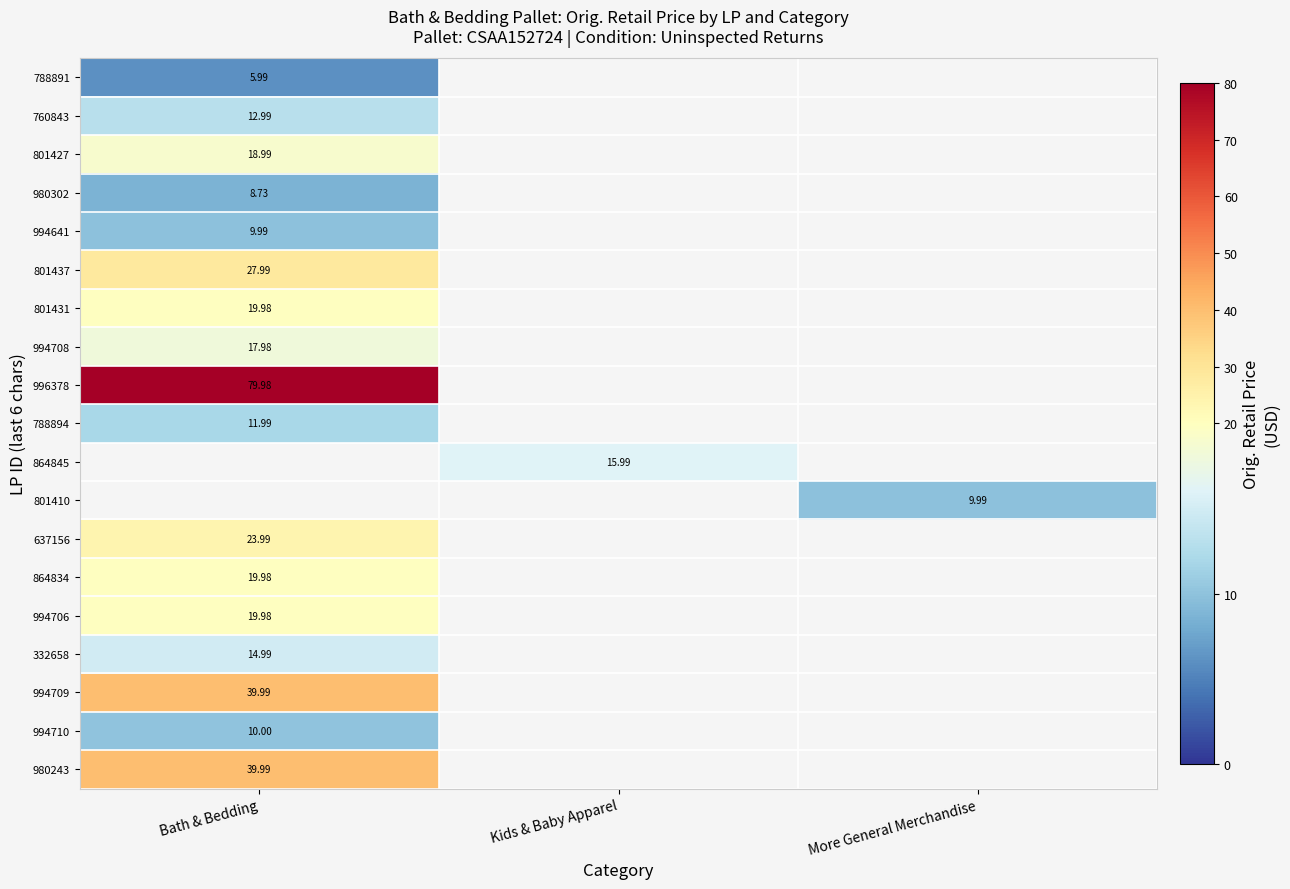

Is the value of 801431 at Kids & Baby Apparel greater than the value of 980243 at Bath & Bedding?

No